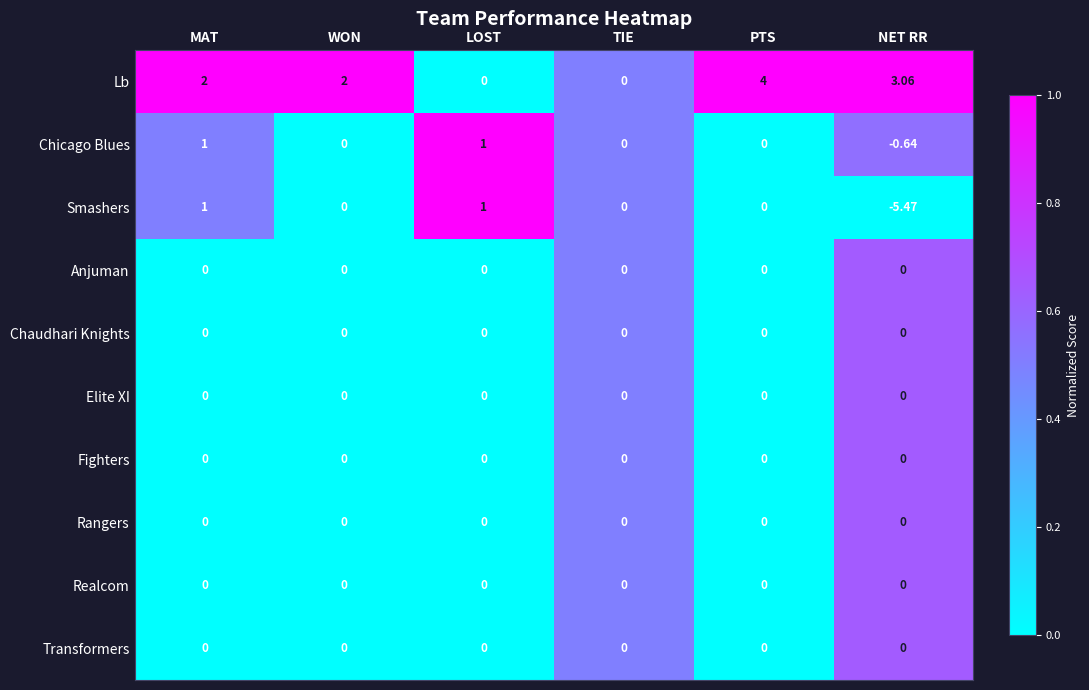

Which series has the widest spread of values?

Smashers